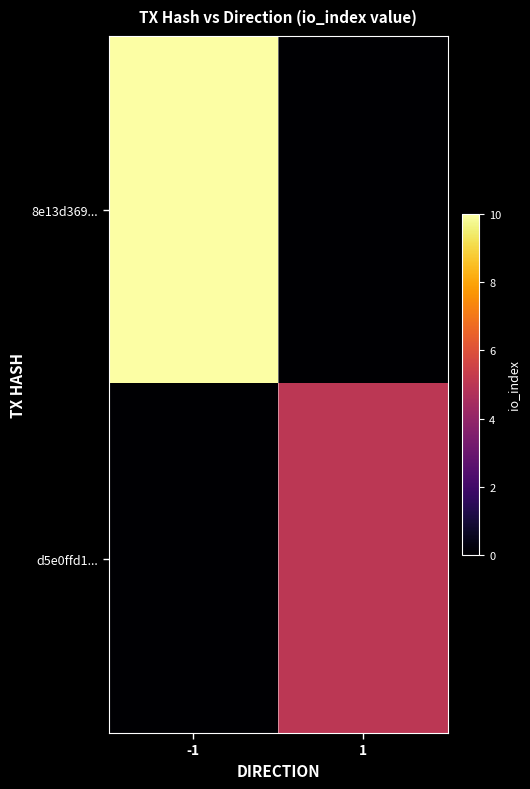

What is the total value across all series at -1?

10